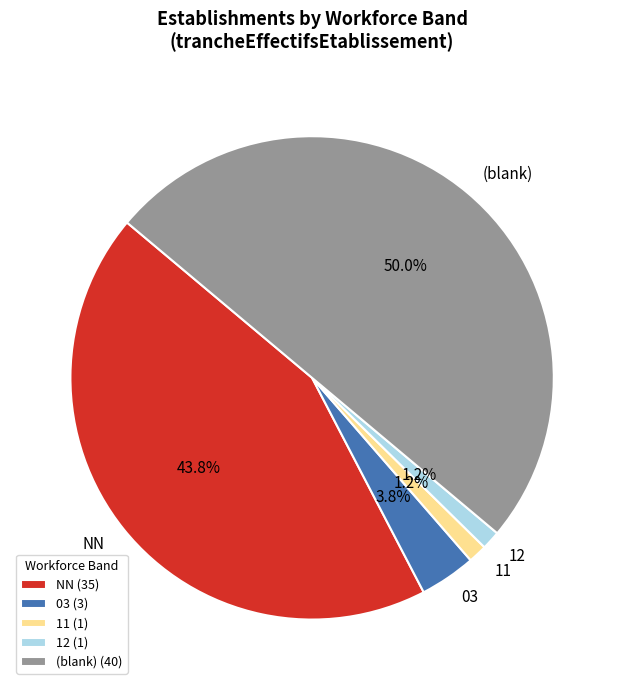

Does 03 account for over 50% of the chart?

No